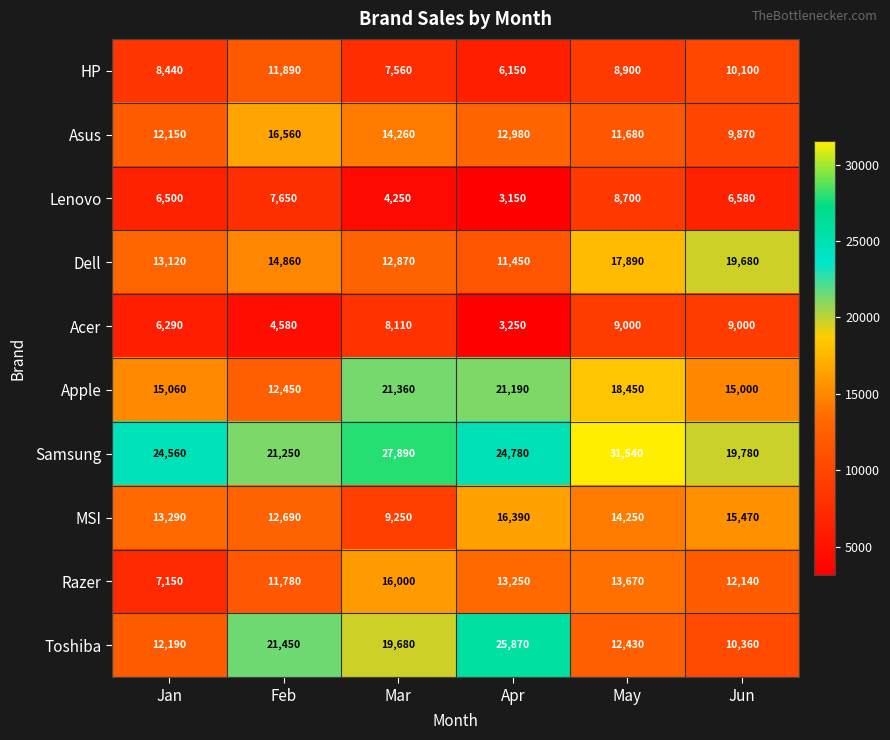

At Feb, list the series in order from smallest to largest.

Acer, Lenovo, Razer, HP, Apple, MSI, Dell, Asus, Samsung, Toshiba